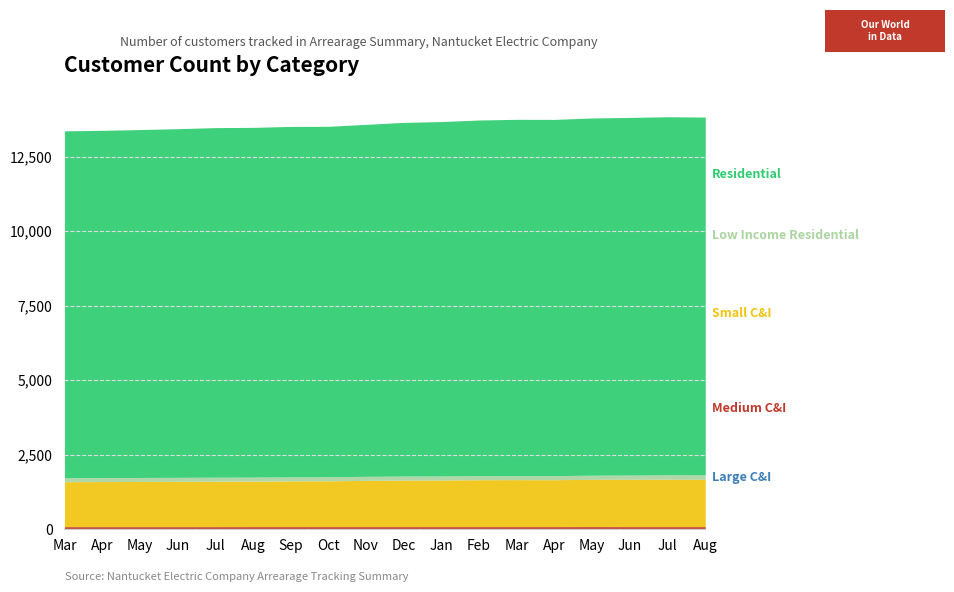

True or false: Residential and Medium C&I intersect in this chart.

False